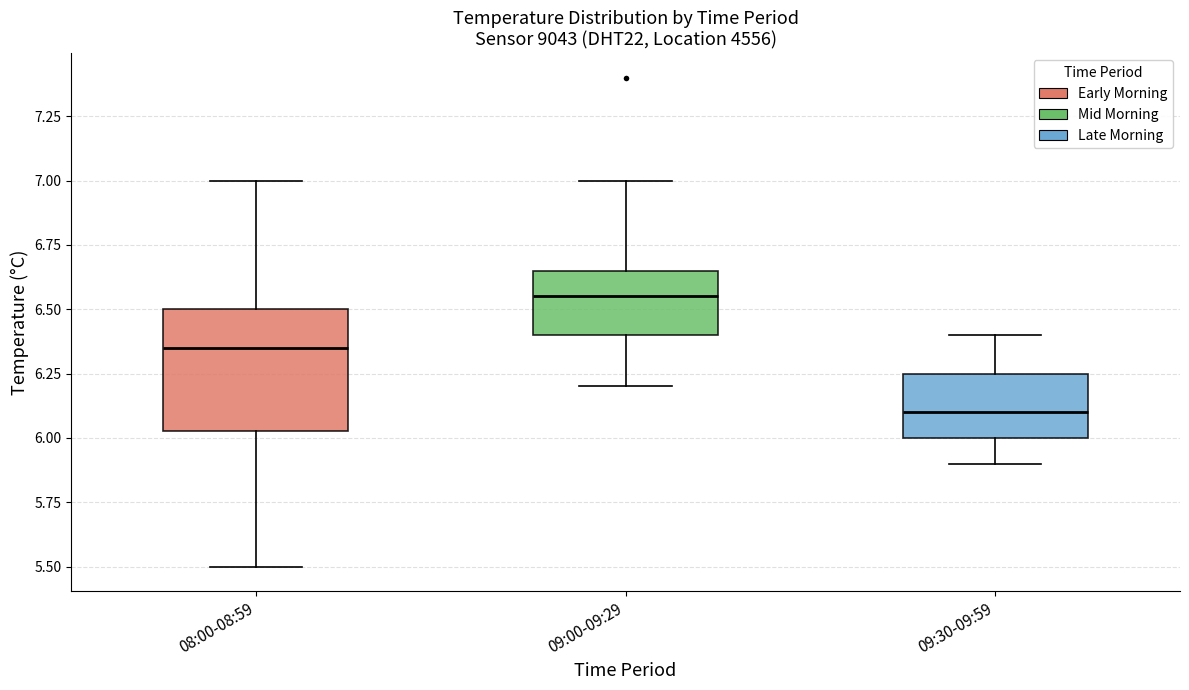

Which box's median line is the lowest?

09:30-09:59